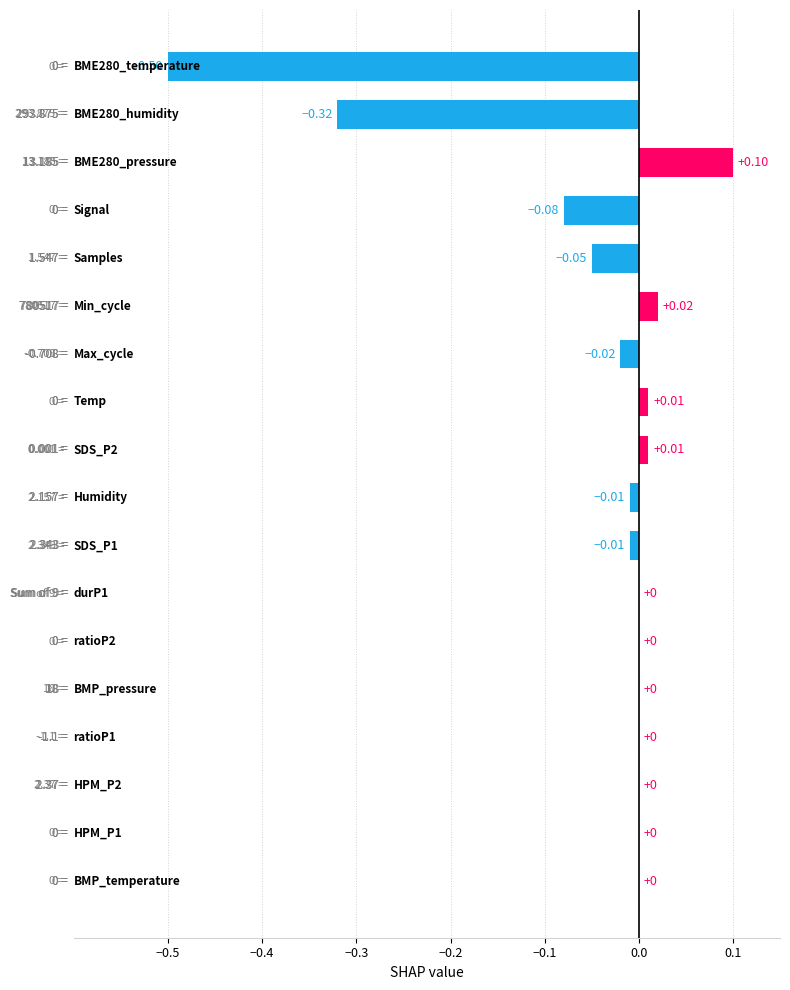

What is the sum of all values?

-0.8